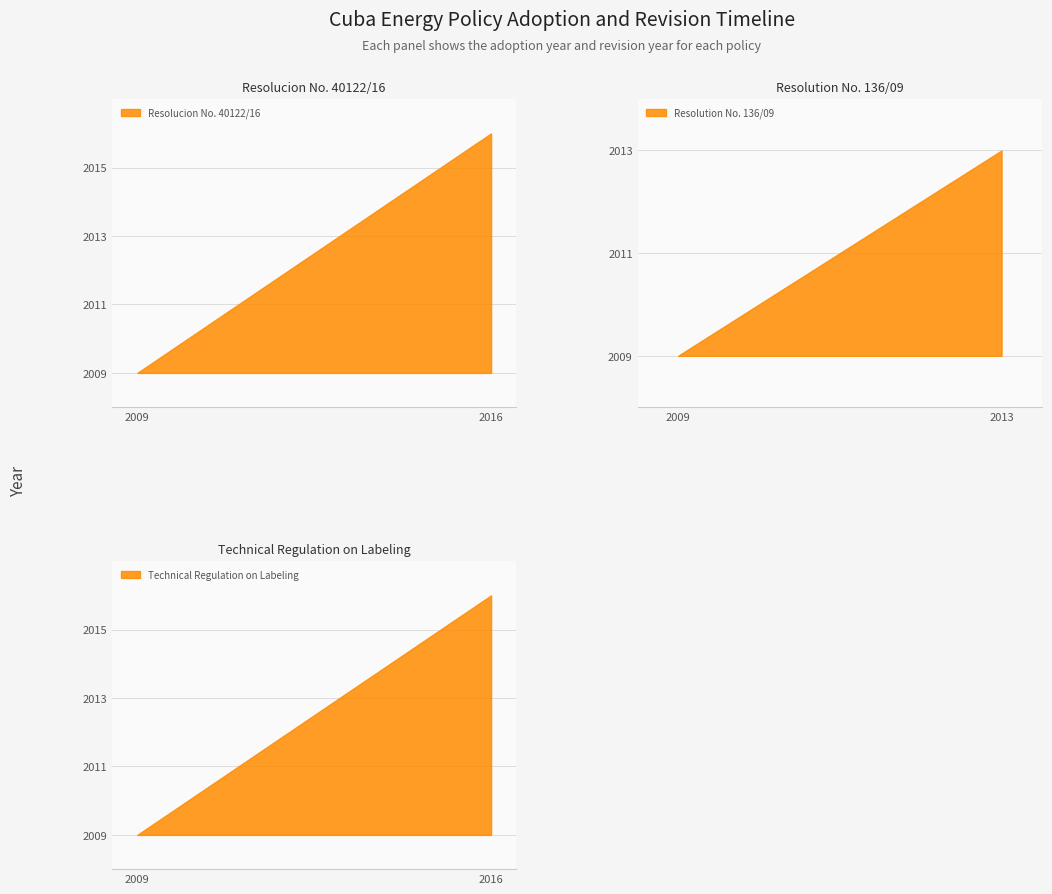

What is the minimum value shown in the chart?

2009